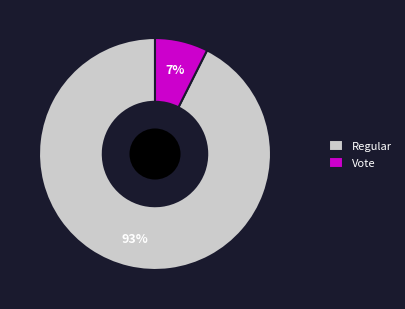

What is the ratio of the value at Vote to the value at Regular?

0.1